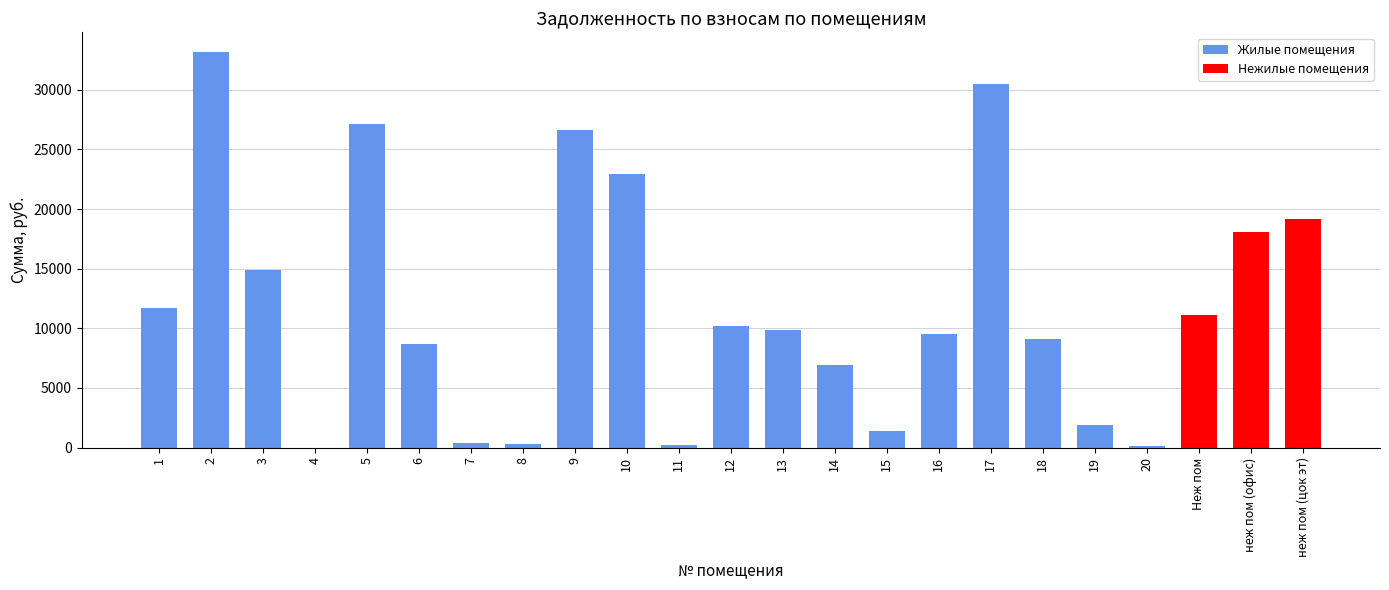

What is the maximum value shown in the chart?

33152.7